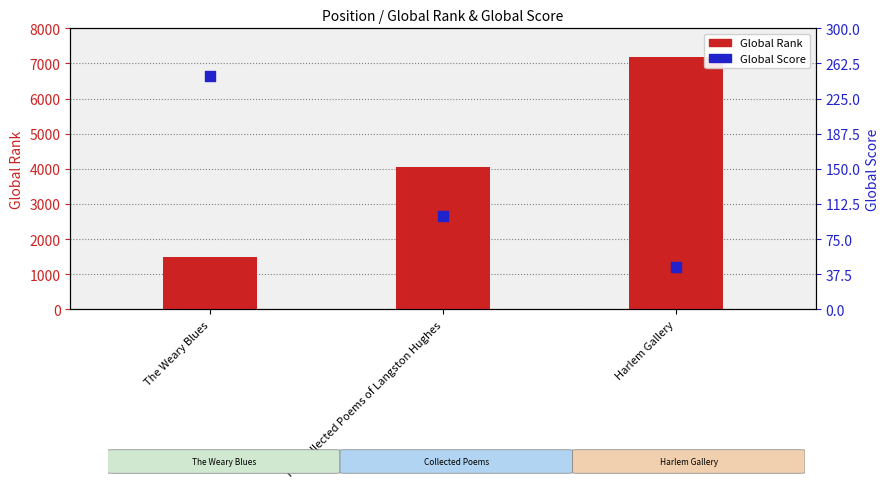

Which series has the largest Y range (max minus min)?

Global Rank